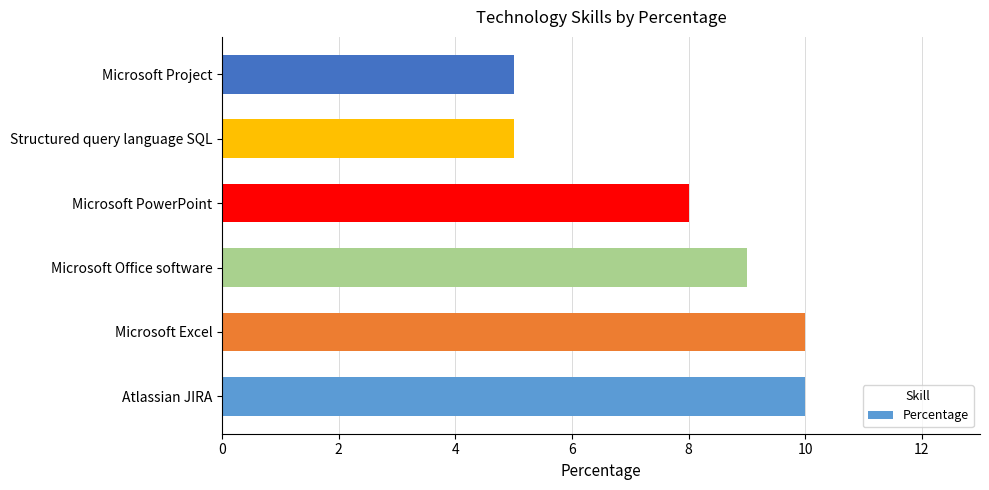

Are the bars horizontal?

Yes